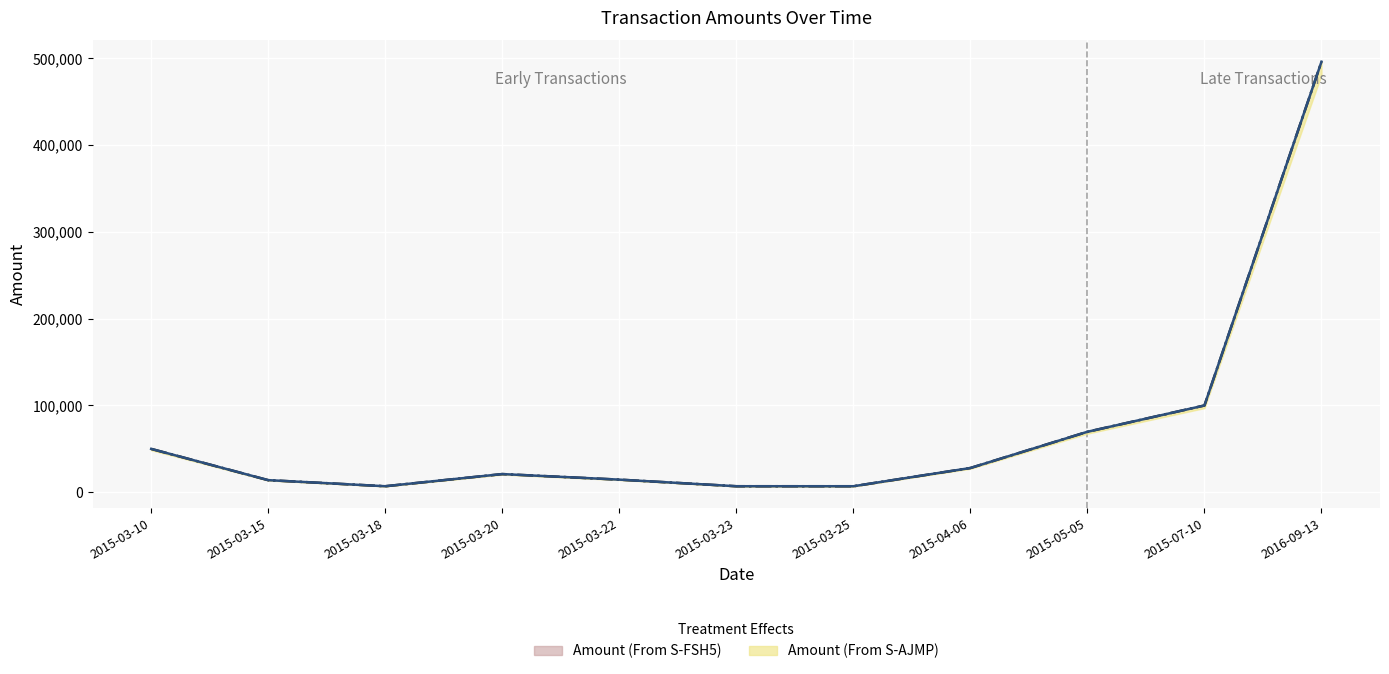

What is the highest value of the Amount (From S-FSH5) series?

495894